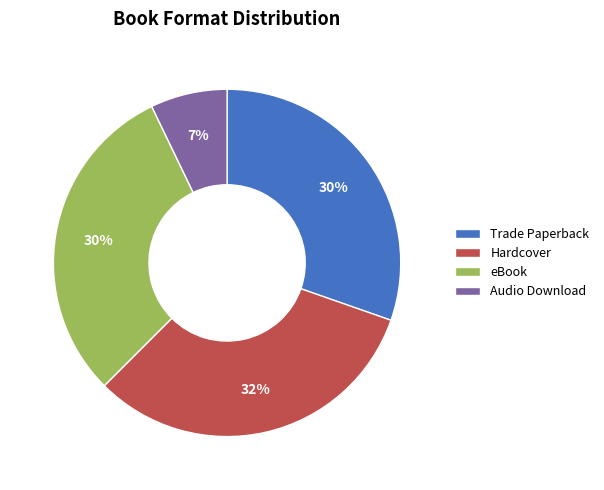

The Audio Download slice represents 1% of the pie. True or false?

False